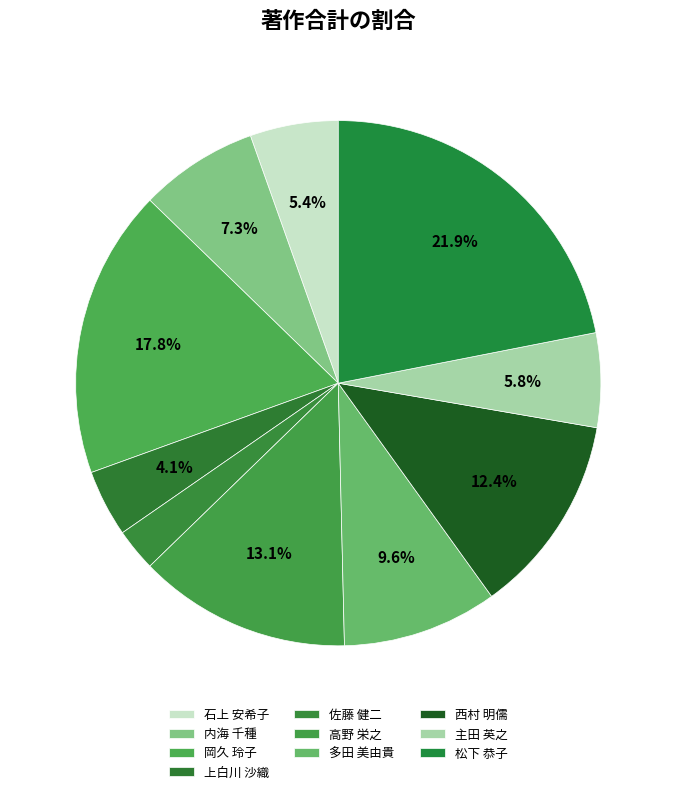

How many segments does this pie chart have?

10